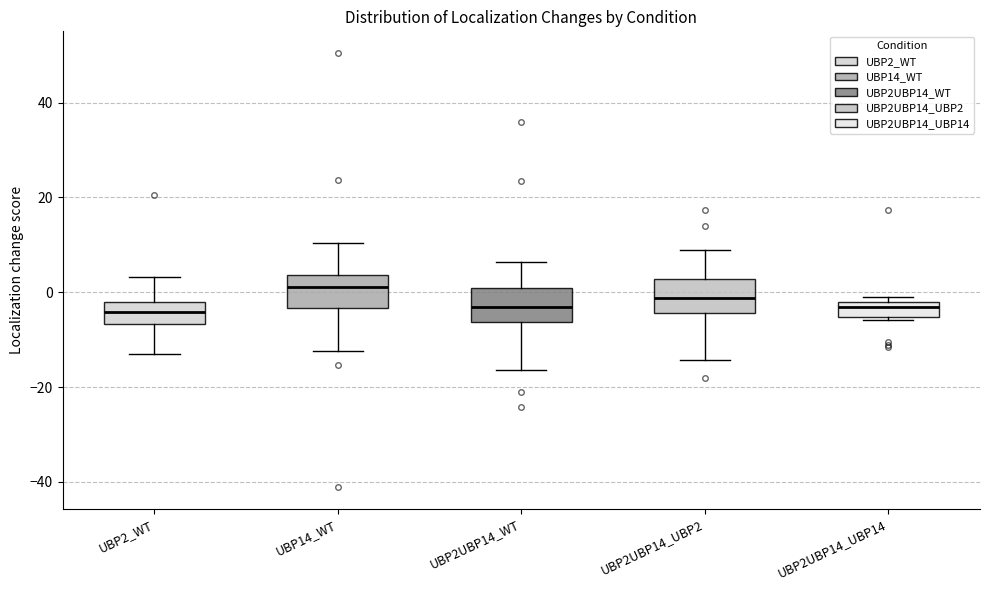

Reading left to right, transcribe this box plot: for each box, give where its median line is, the range the box spans, and where its two whiskers end, as read against the y-axis. The values are not printed on the chart, so give them approximately, as read against the axis.

UBP2_WT: median -4, box -6 to -2, whiskers -14 to 4
UBP14_WT: median 2, box -4 to 4, whiskers -12 to 10
UBP2UBP14_WT: median -4, box -6 to 0, whiskers -16 to 6
UBP2UBP14_UBP2: median -2, box -4 to 2, whiskers -14 to 8
UBP2UBP14_UBP14: median -4, box -6 to -2, whiskers -6 (just below the box's lower edge) to 0